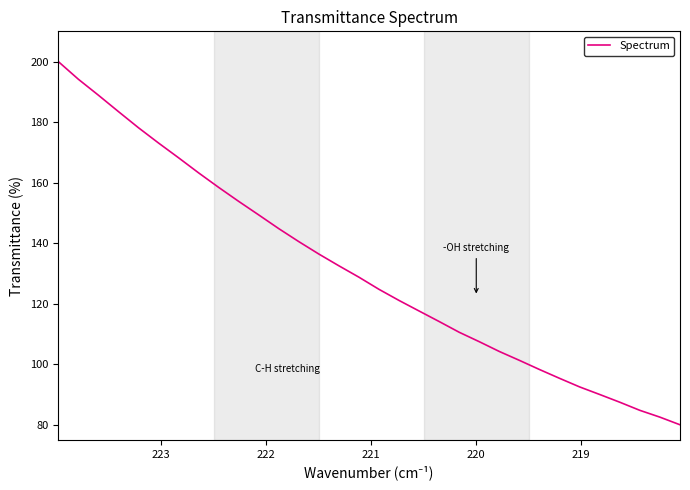

How many categories are shown in the chart?

32